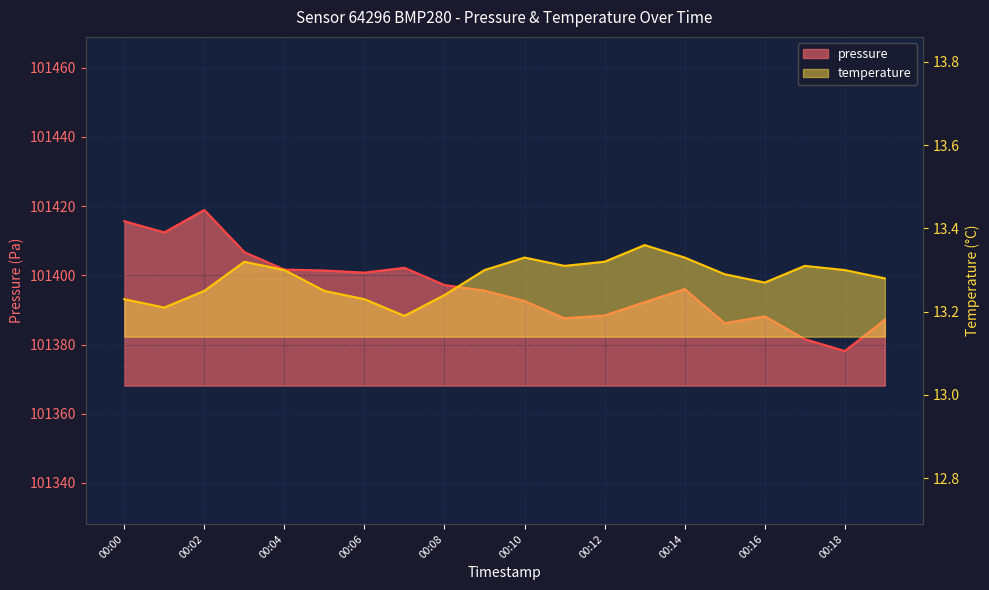

How many data points in pressure are above 101396?

10